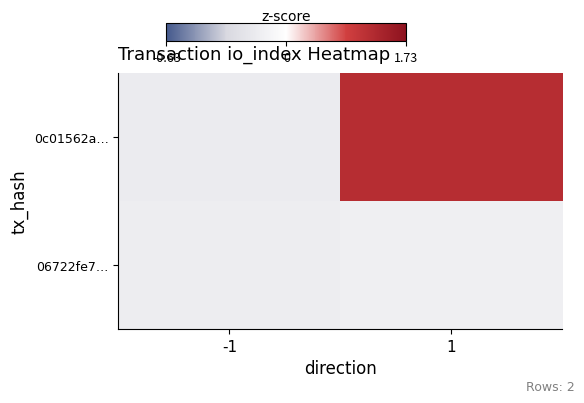

Which category has the highest value across all series?

1